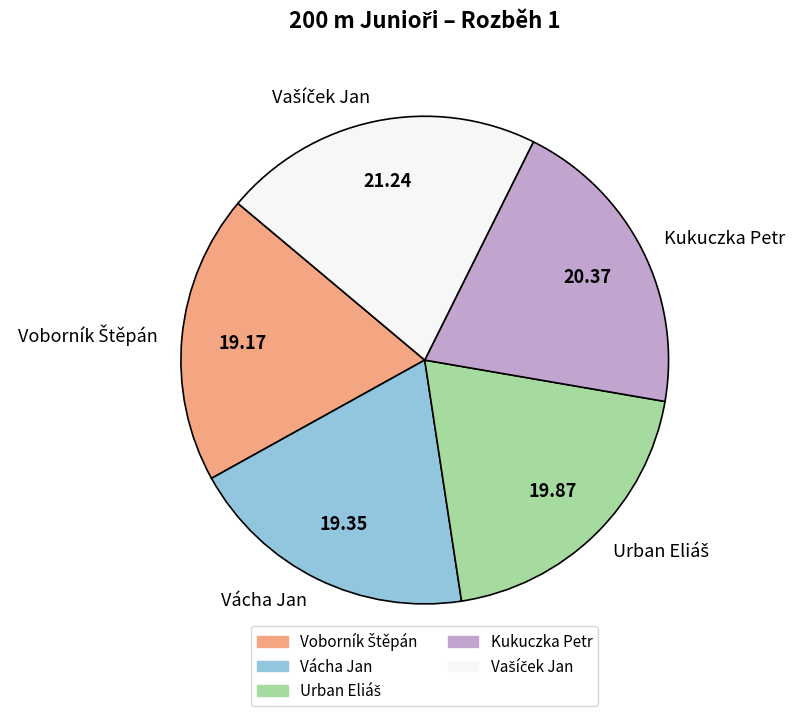

What is the ratio of the value at Kukuczka Petr to the value at Vácha Jan?

1.1